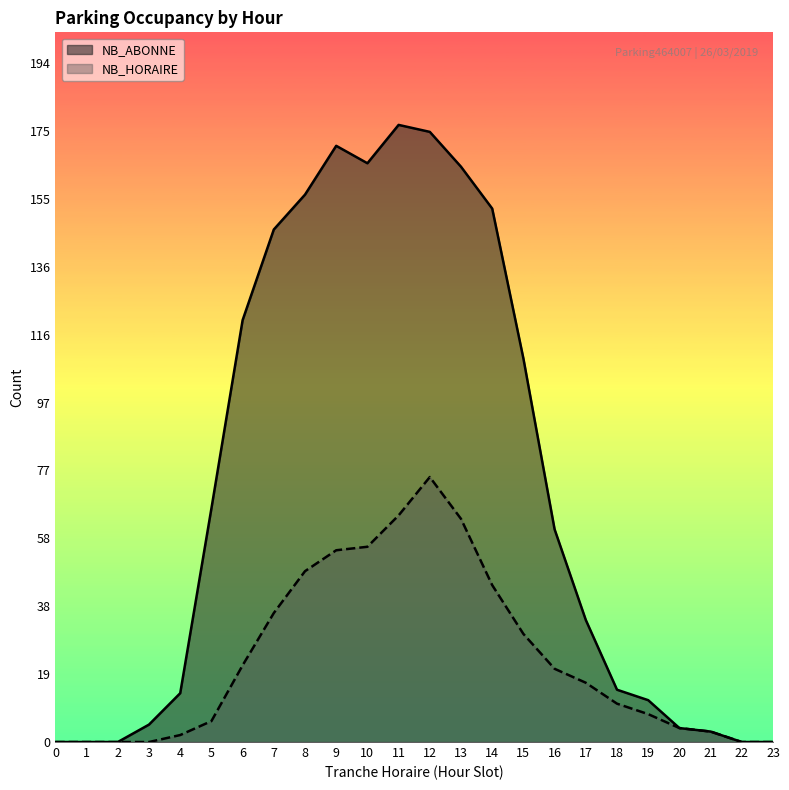

Which series changed the most between 19 and 22?

NB_ABONNE